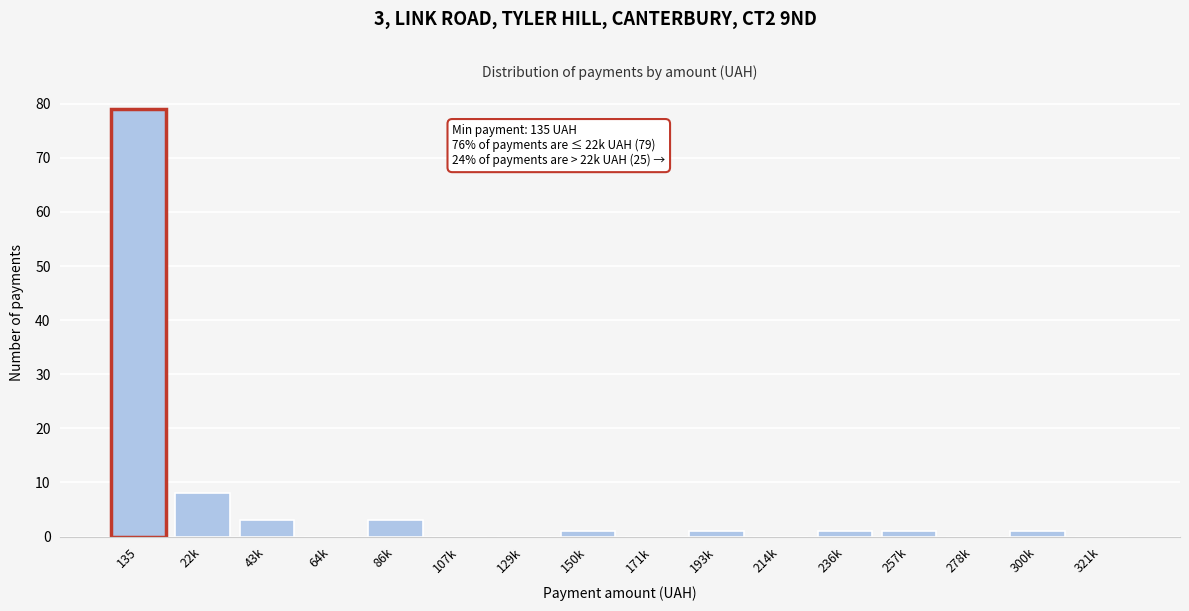

Reading left to right, what are all the values shown in this chart?

135=79	22k=8	43k=3	64k=0	86k=3	107k=0	129k=0	150k=1	171k=0	193k=1	214k=0	236k=1	257k=1	278k=0	300k=1	321k=0